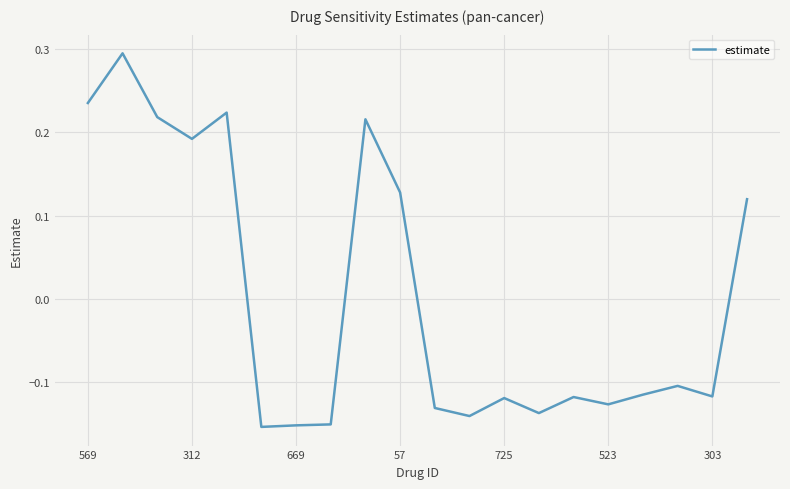

What is the difference between the maximum and minimum values?

0.4